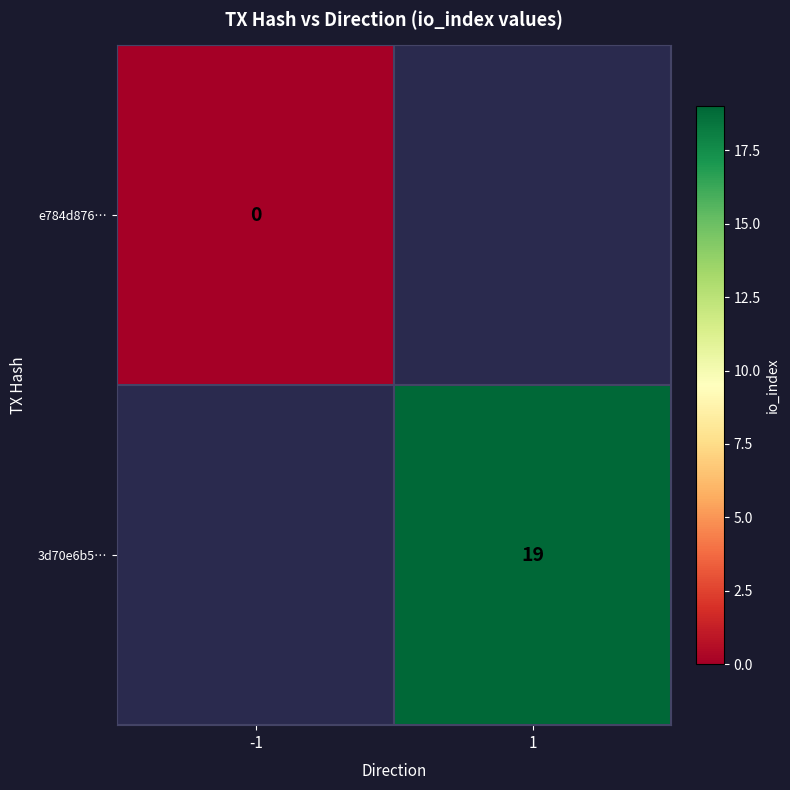

Is it true that 3d70e6b5… equals 6.9 at 1?

False